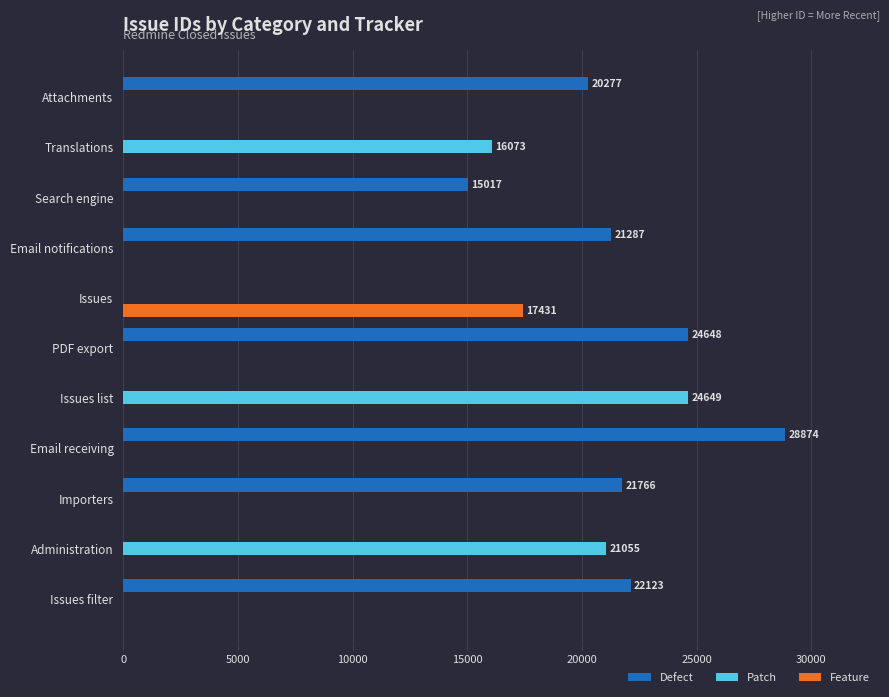

The value of Feature at Issues is 17431. True or false?

True